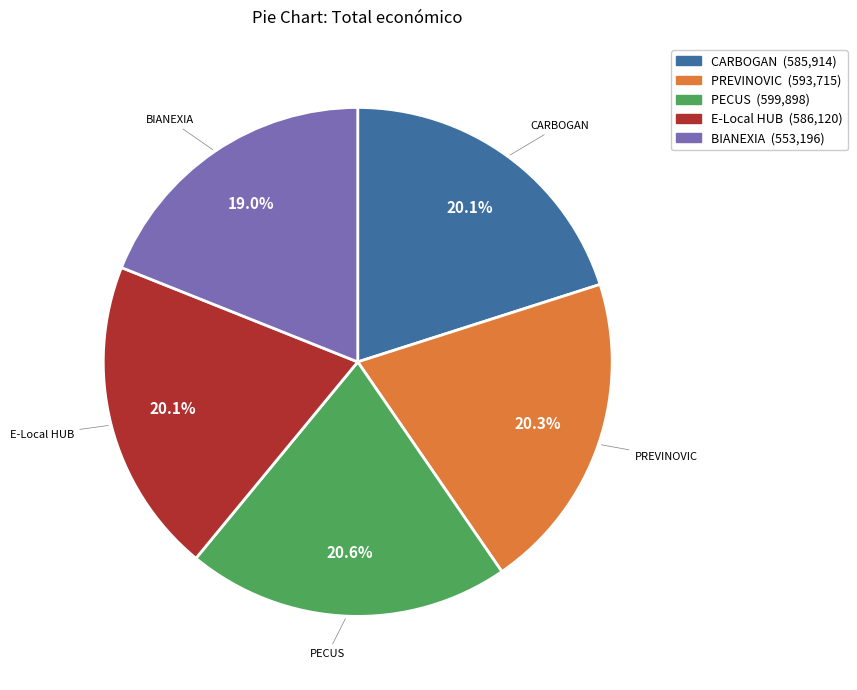

Is there a majority slice in this chart?

No